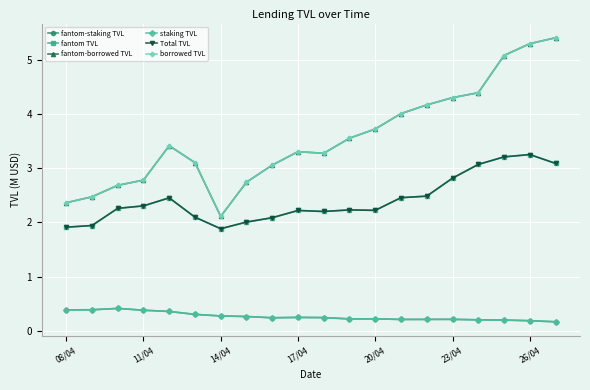

Is this an area chart (filled region under the line)?

No